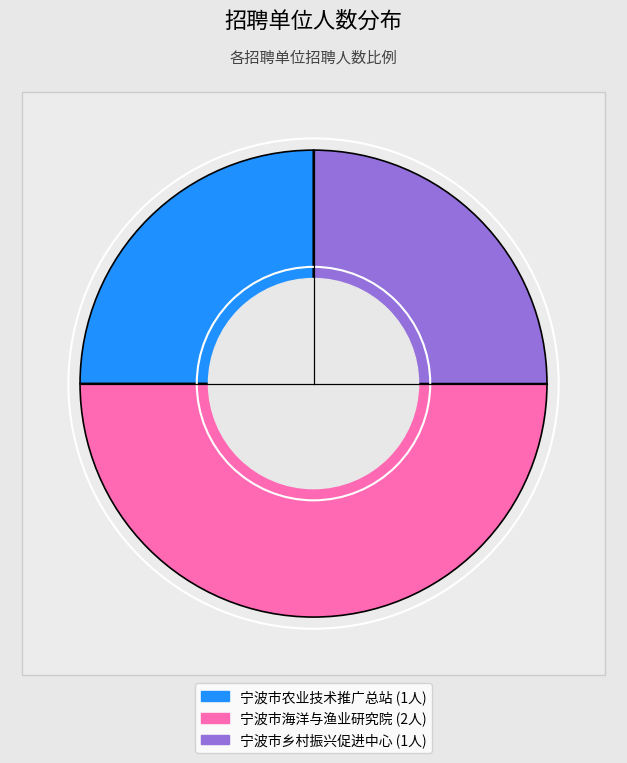

To the nearest percent, what portion does 宁波市海洋与渔业研究院 represent?

50%